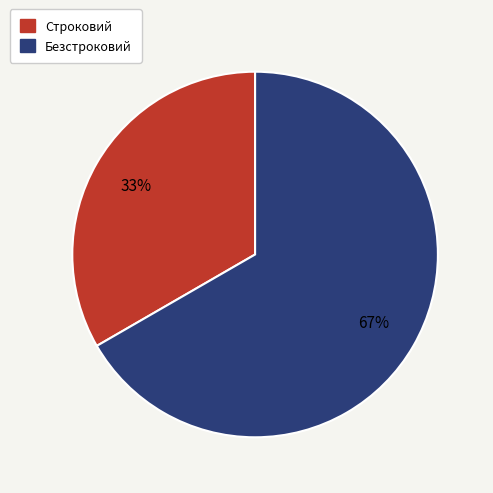

Approximately how many times larger is the value at Безстроковий compared to Строковий?

2.0